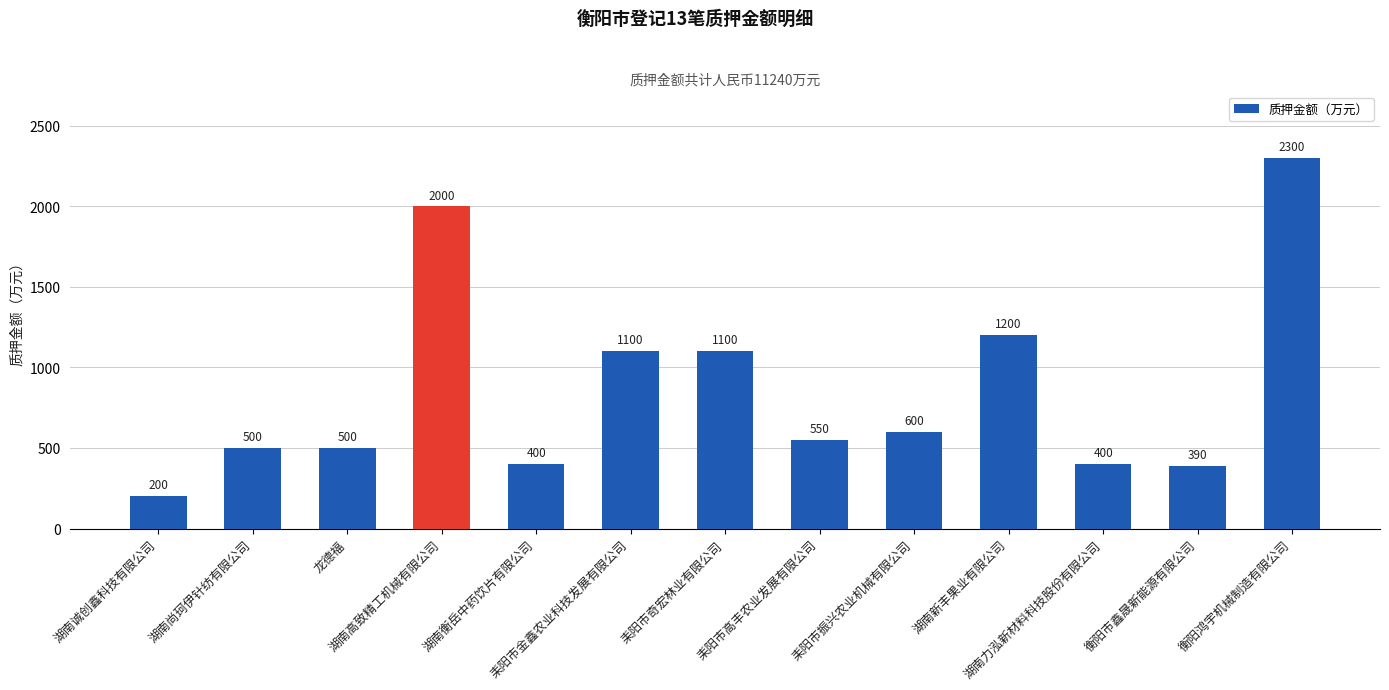

True or false: the data shows 309 at 湖南尚珂伊针纺有限公司.

False